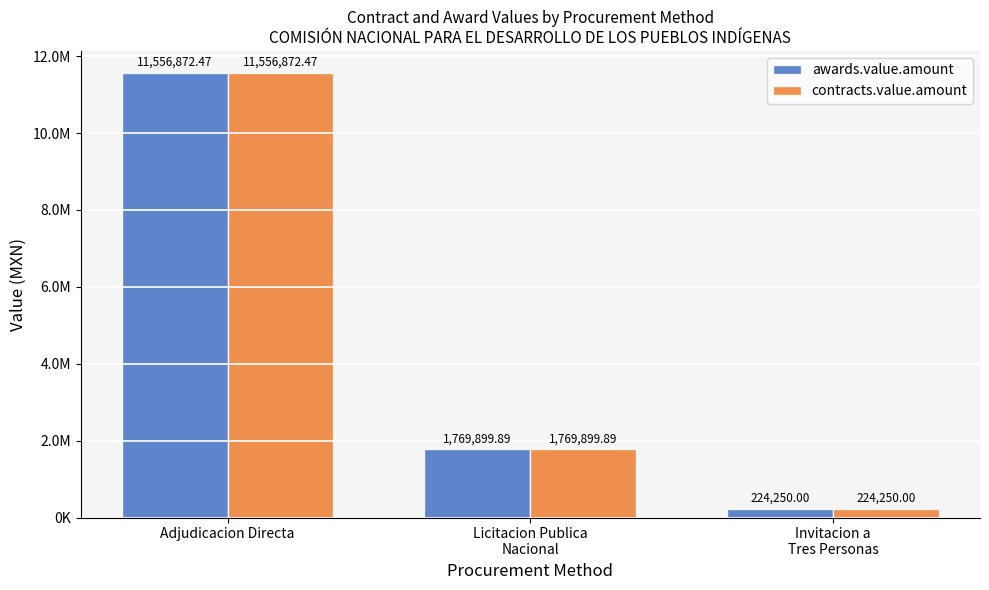

What is the label of the 1st bar from the right?

Invitacion a
Tres Personas